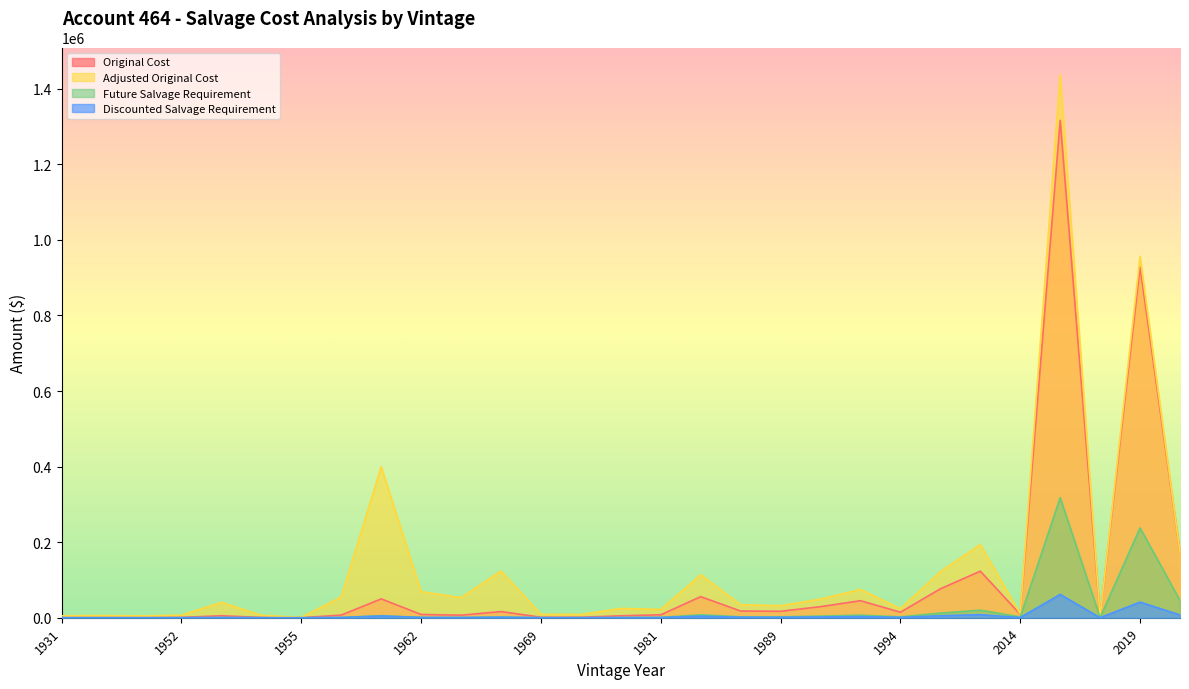

How many lines are shown in the chart?

4